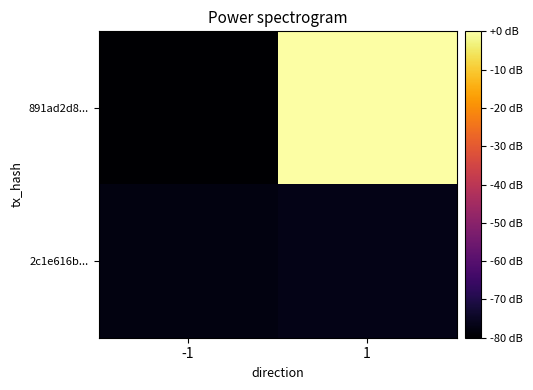

Between -1 and 1, which series saw the biggest shift?

891ad2d8...